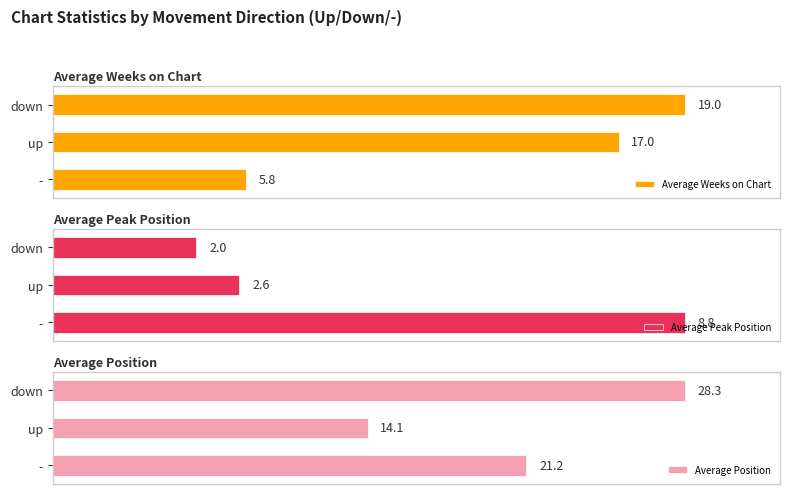

At which label is Average Weeks on Chart closest to 12?

up